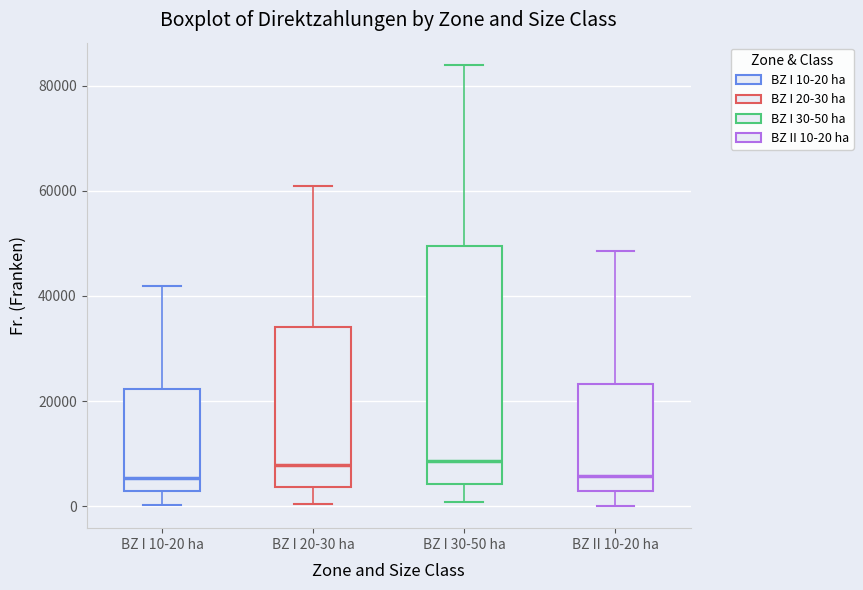

Reading left to right, read every box against the y-axis: the position of its median line, the range the box covers, and the ends of its whiskers. The values are not printed on the chart, so give them approximately, as read against the axis.

BZ I 10-20 ha: median 6000, box 2000 to 22000, whiskers 0 to 42000
BZ I 20-30 ha: median 8000, box 4000 to 34000, whiskers 0 to 60000
BZ I 30-50 ha: median 8000, box 4000 to 50000, whiskers 0 to 84000
BZ II 10-20 ha: median 6000, box 2000 to 24000, whiskers 0 to 48000